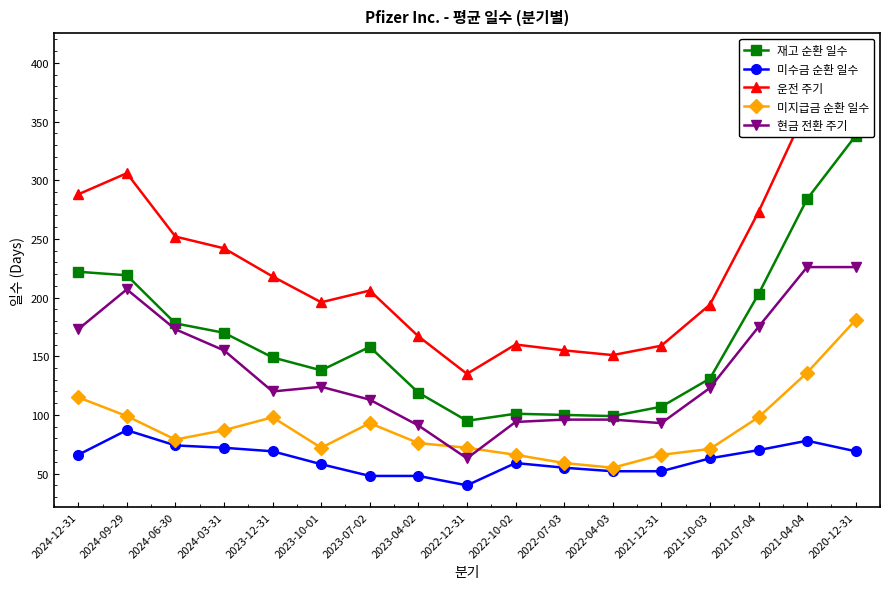

Does the chart display data point markers on the line(s)?

Yes